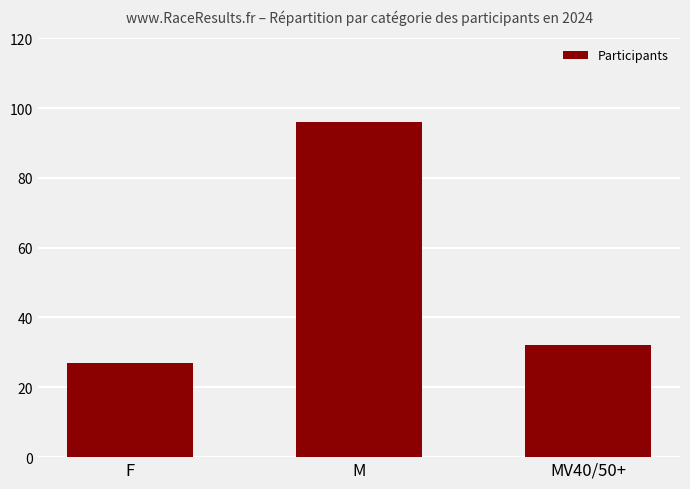

Rank the categories by value from lowest to highest.

F, MV40/50+, M